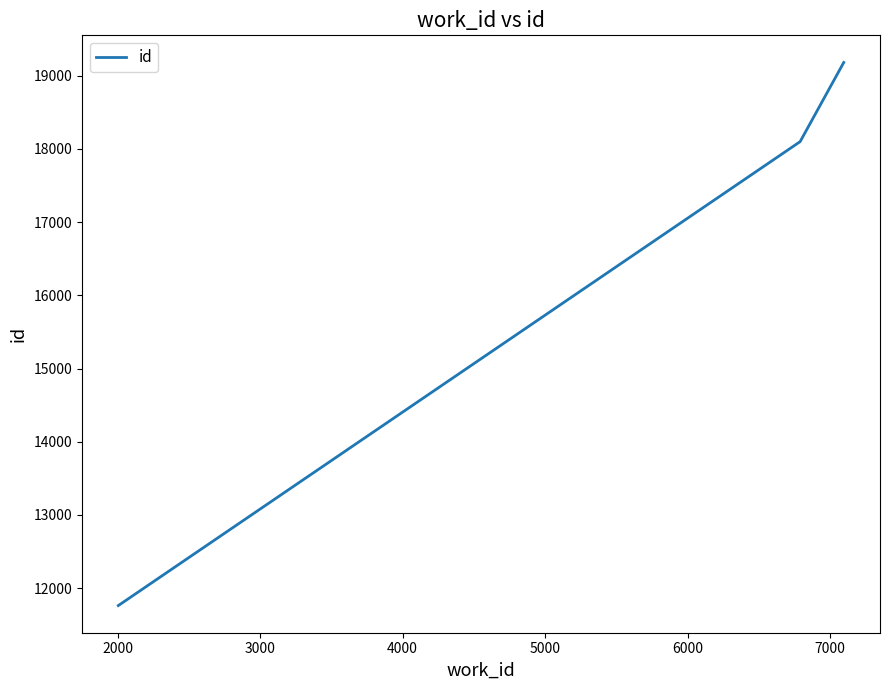

What is the difference between the maximum and second lowest values?

1081